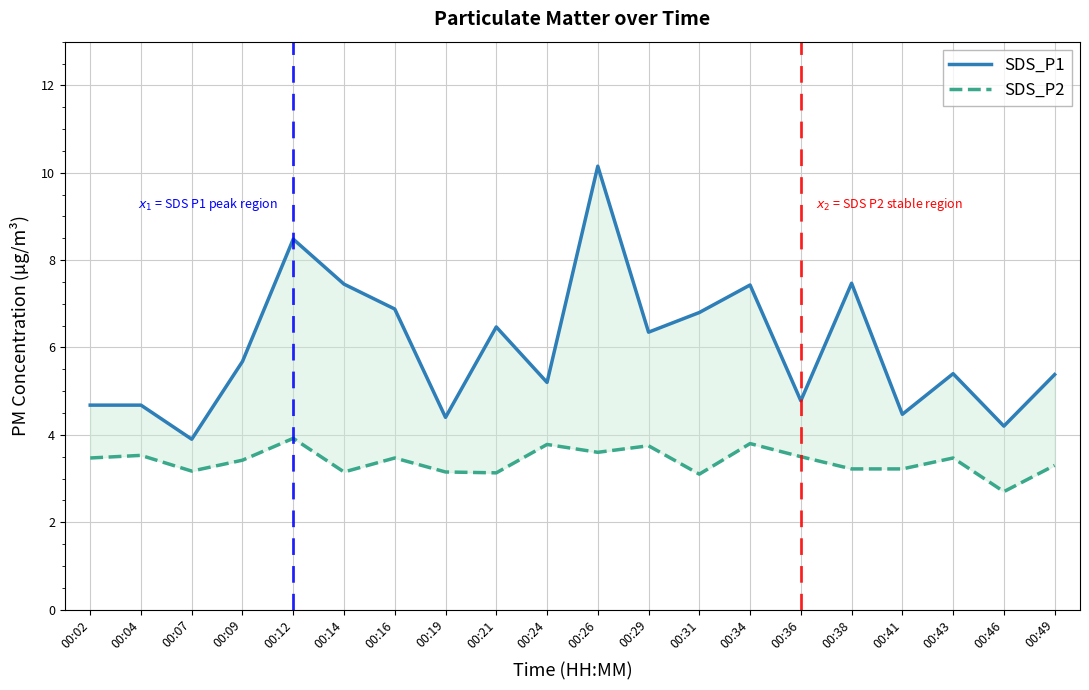

The value of SDS_P1 at 00:29 is 3.8. True or false?

False